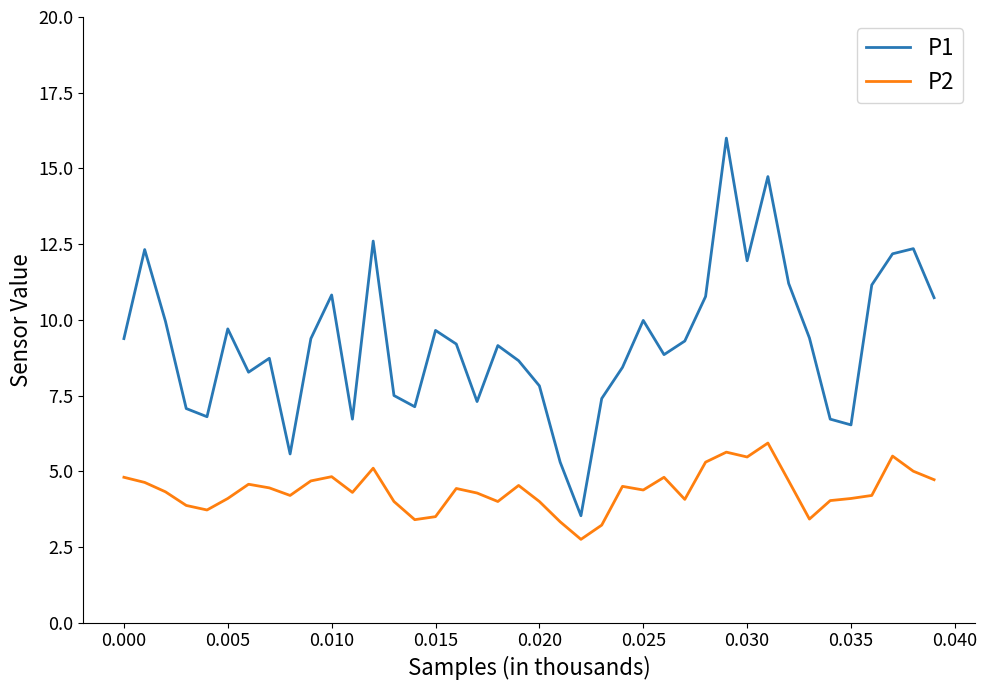

What is the smallest value displayed?

2.8